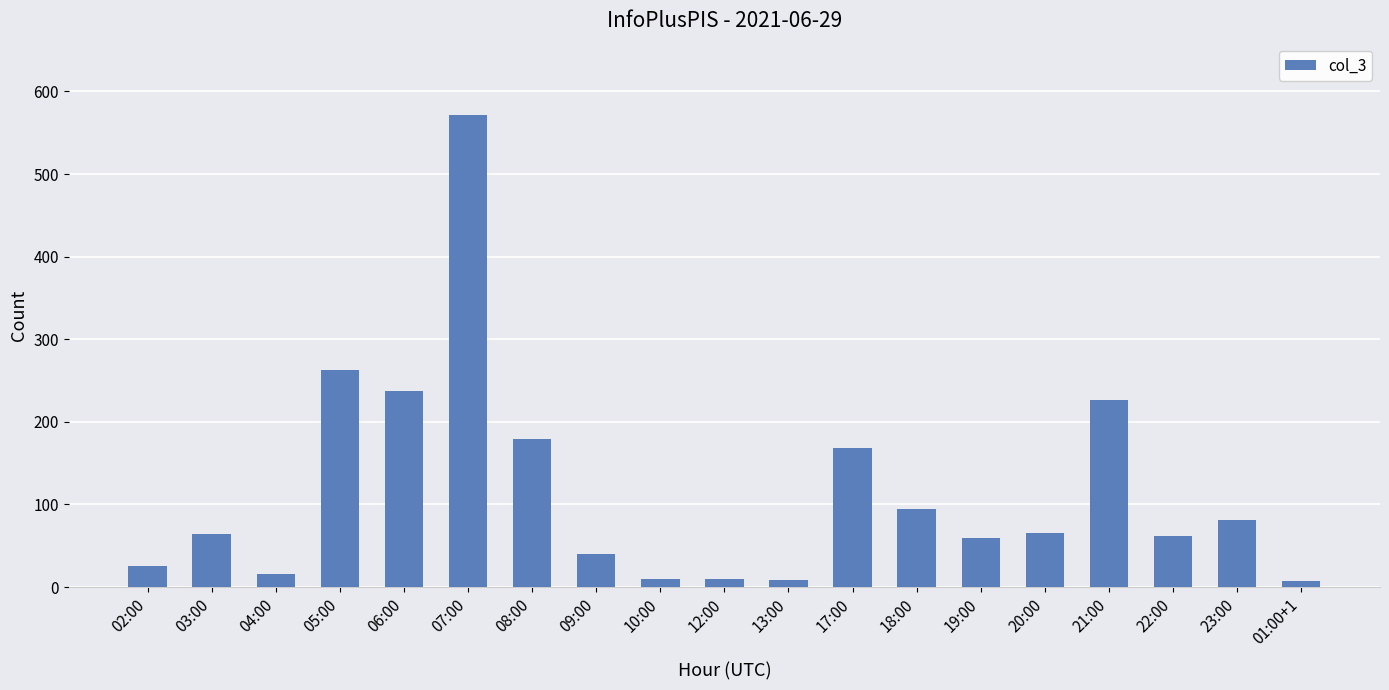

At which category does the chart reach its peak across all series?

07:00